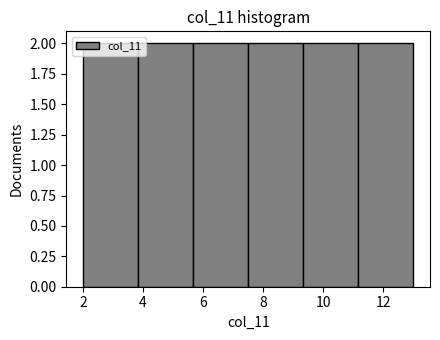

Reading left to right, list every bar in this chart as the range it spans on the x-axis followed by its height. Neither the bar edges nor the heights are printed on the chart, so give them approximately, as read against the axes.

2.0 to 3.8: 2
3.8 to 5.6: 2
5.6 to 7.6: 2
7.6 to 9.4: 2
9.4 to 11.2: 2
11.2 to 13.0: 2